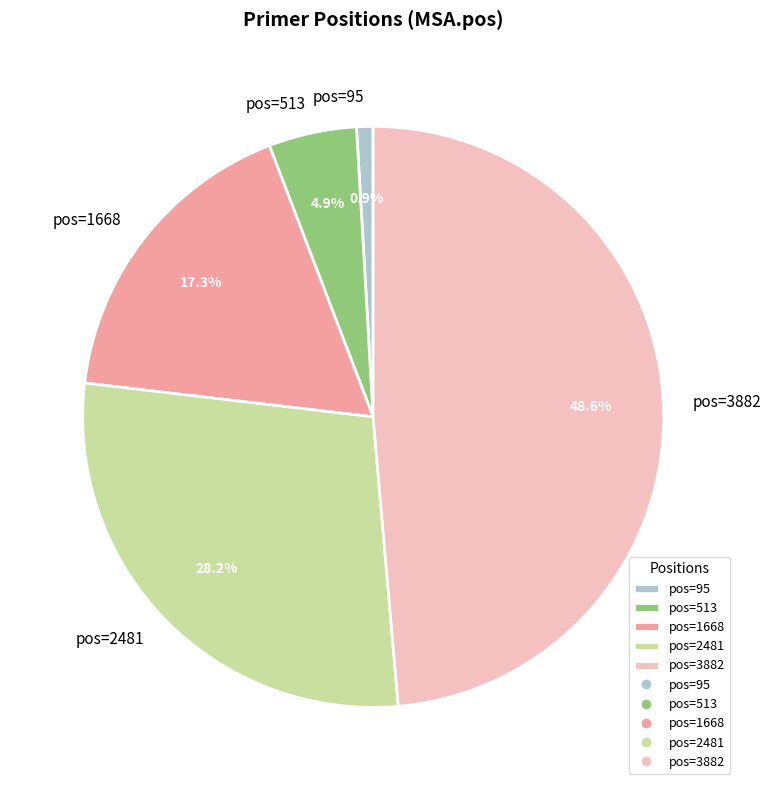

Rank the categories by value from lowest to highest.

pos=95, pos=513, pos=1668, pos=2481, pos=3882